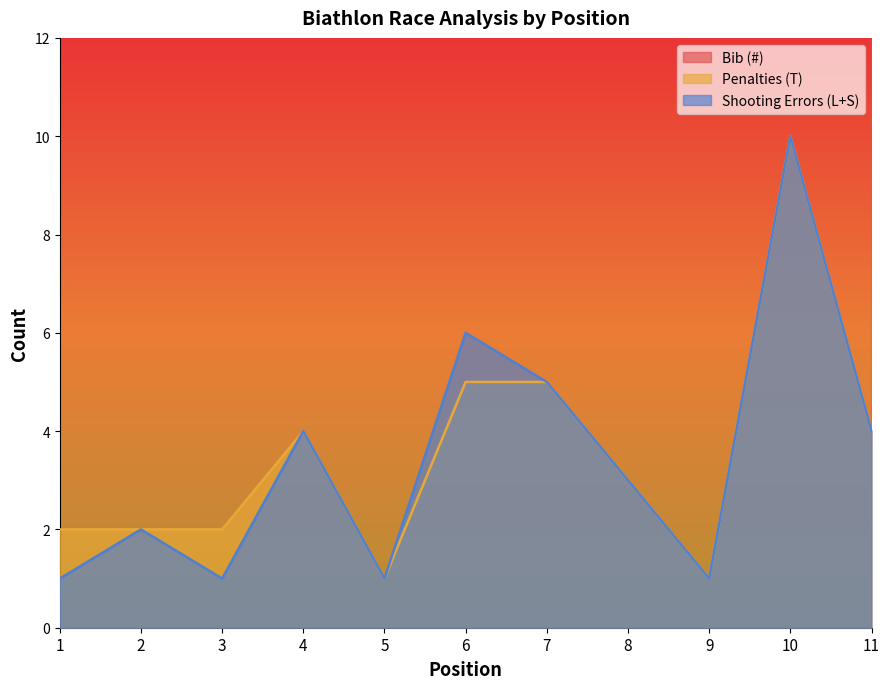

How many series are shown in this chart?

3